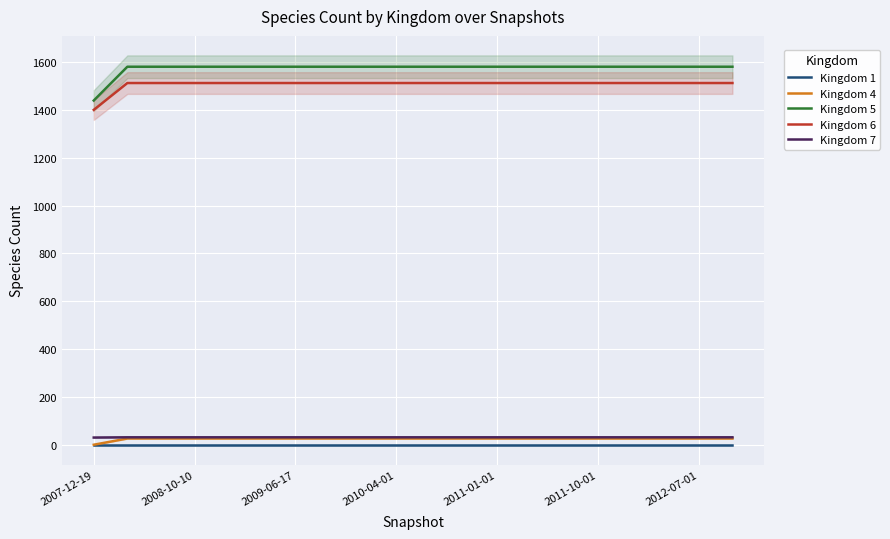

True or false: Kingdom 1 and Kingdom 7 cross at least once.

False